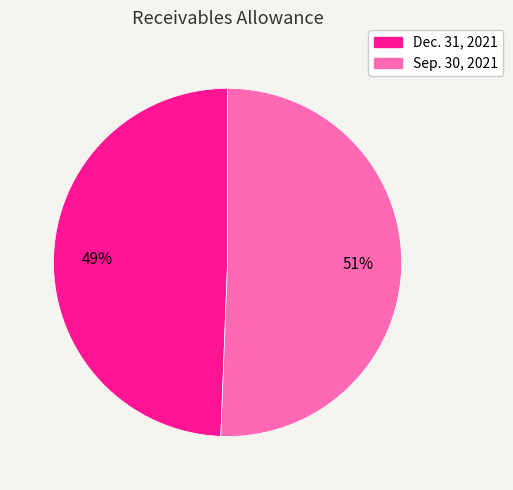

Is it true that Sep. 30, 2021 is 60% of the pie?

False